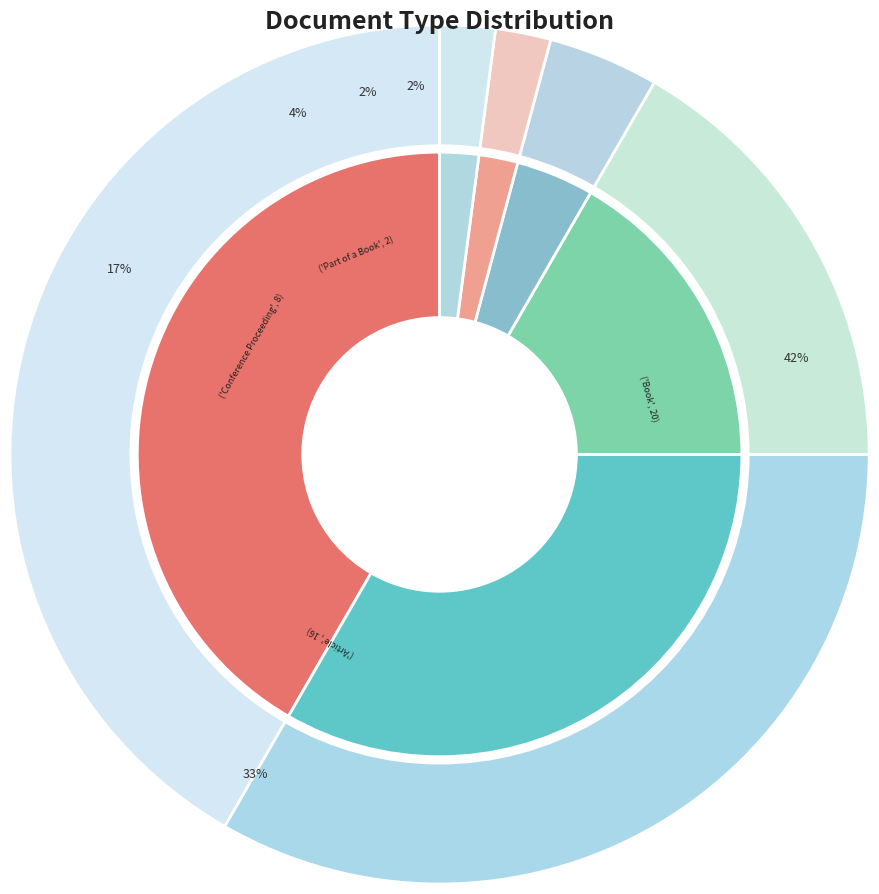

What is the smallest slice in the pie chart?

Bachelor Thesis